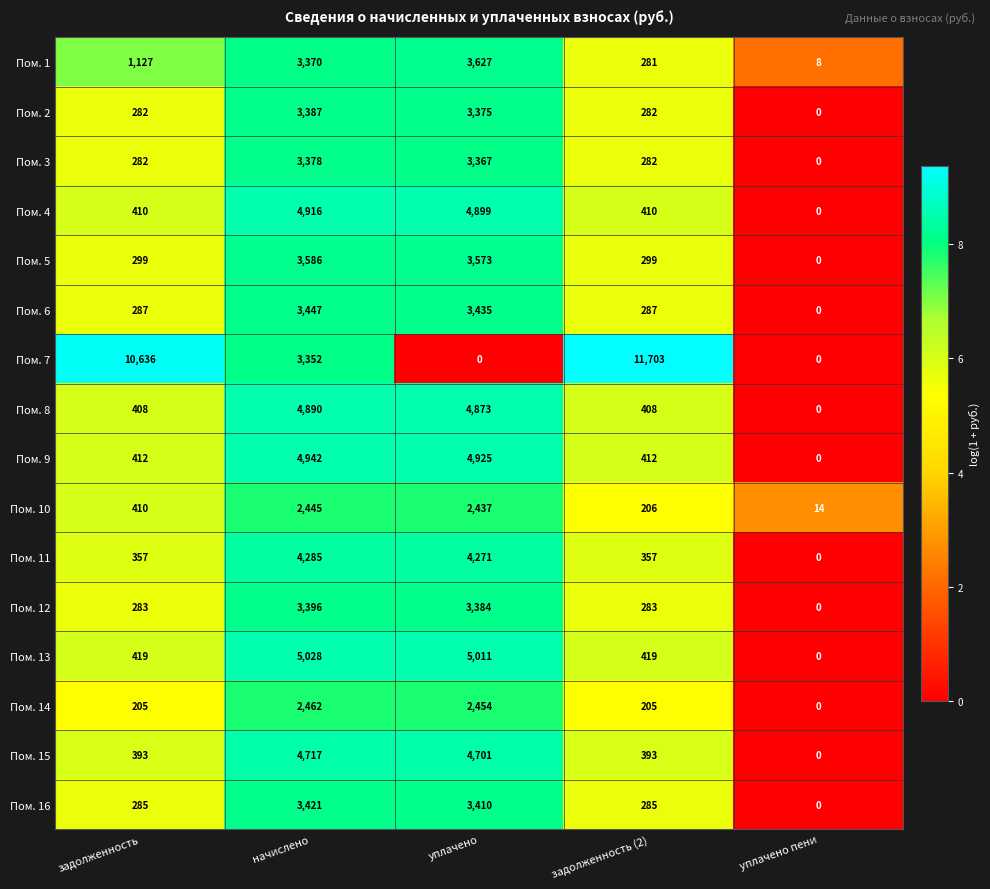

What is the difference between the Пом. 6 values at задолженность (2) and начислено?

3160